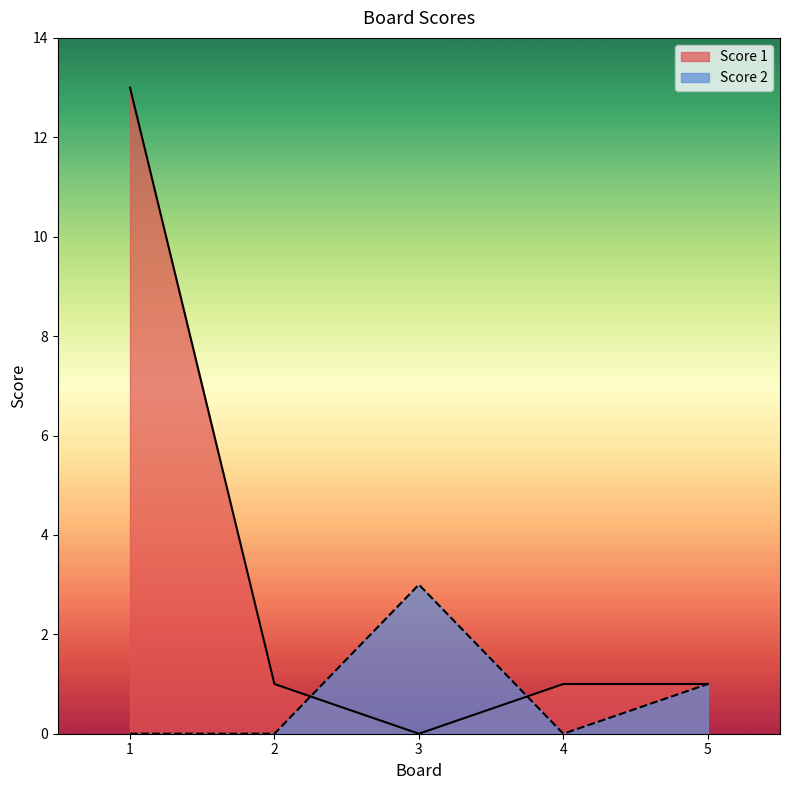

How many interior local valleys does the Score 2 series have?

1